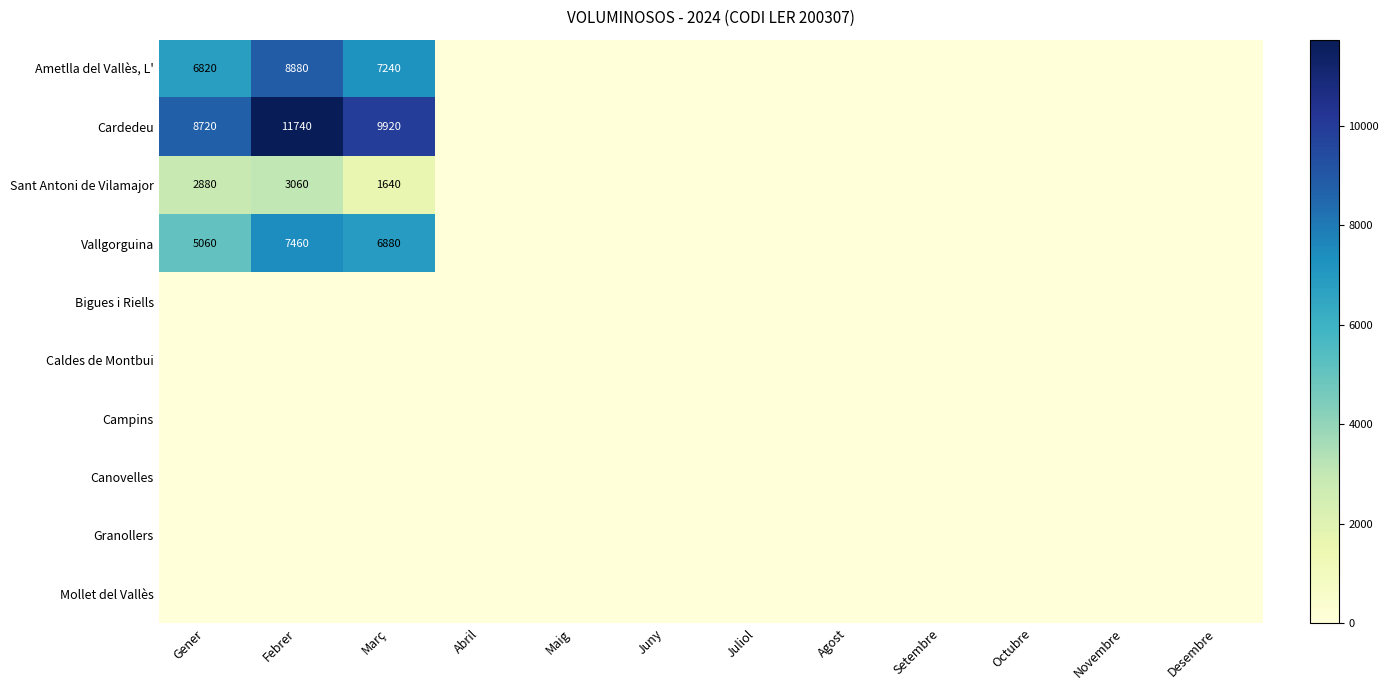

The Sant Antoni de Vilamajor series shows 5491 at Febrer. True or false?

False